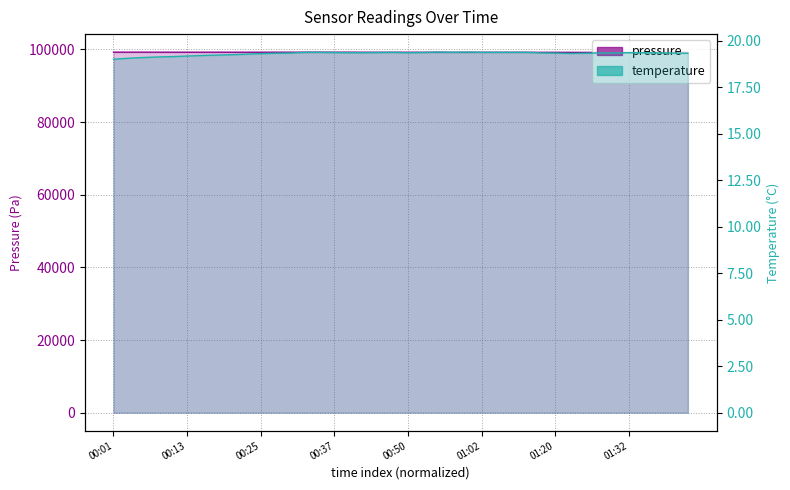

True or false: temperature has a value of 5.5 at 01:32.

False